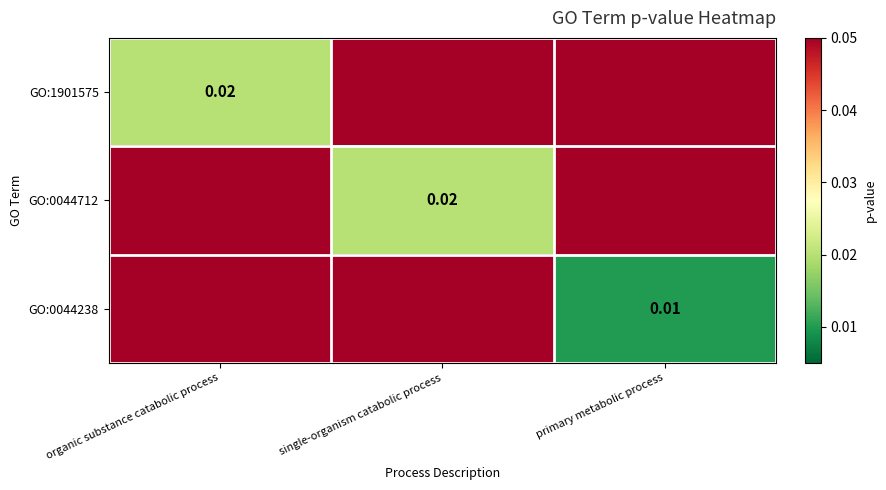

The GO:1901575 series shows 0.0 at primary metabolic process. True or false?

False